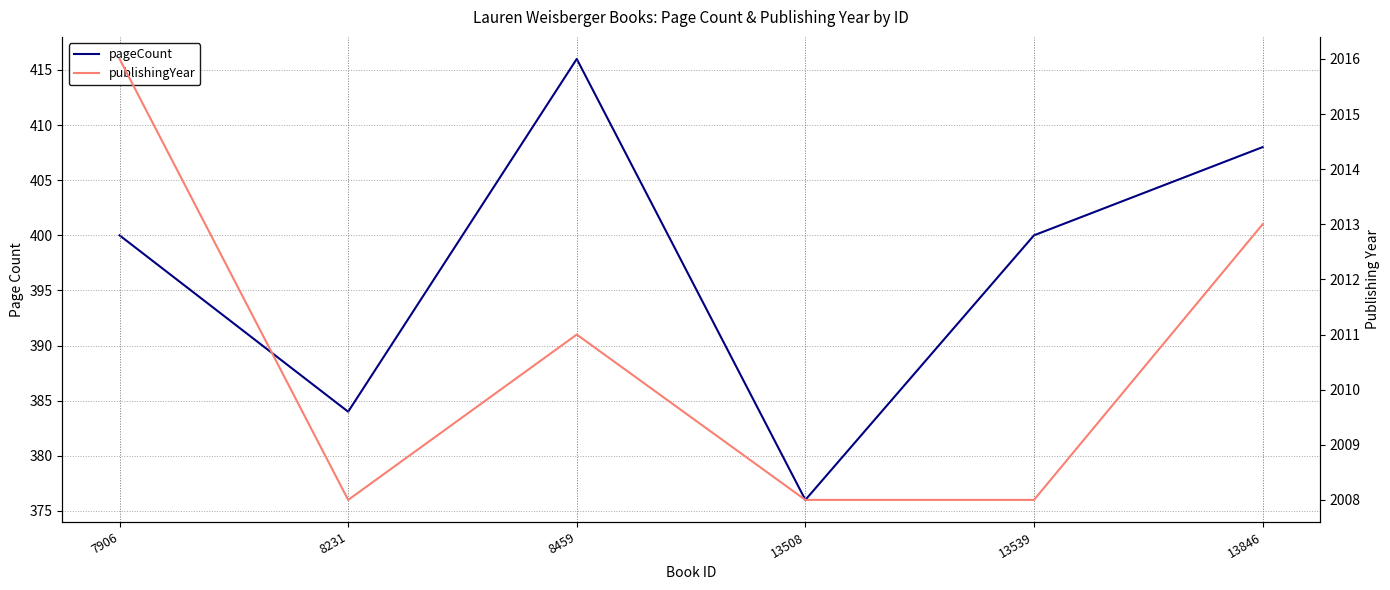

The publishingYear series shows 2008 at 13539. True or false?

True